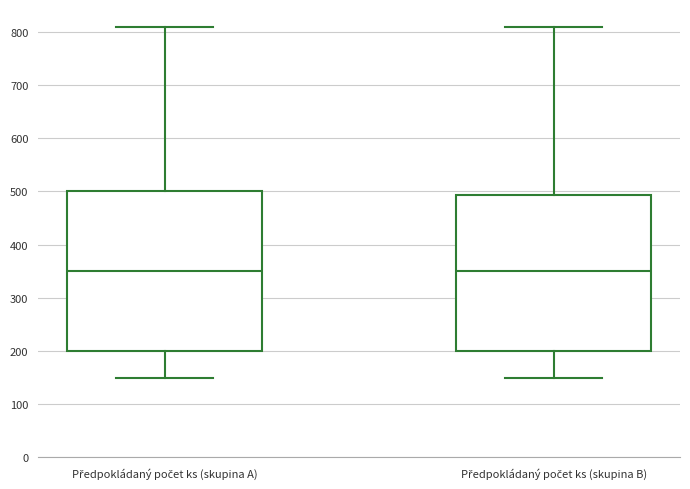

Reading left to right, read every box against the y-axis: the position of its median line, the range the box covers, and the ends of its whiskers. The values are not printed on the chart, so give them approximately, as read against the axis.

Předpokládaný počet ks (skupina A): median 350, box 200 to 500, whiskers 150 to 810
Předpokládaný počet ks (skupina B): median 350, box 200 to 490, whiskers 150 to 810